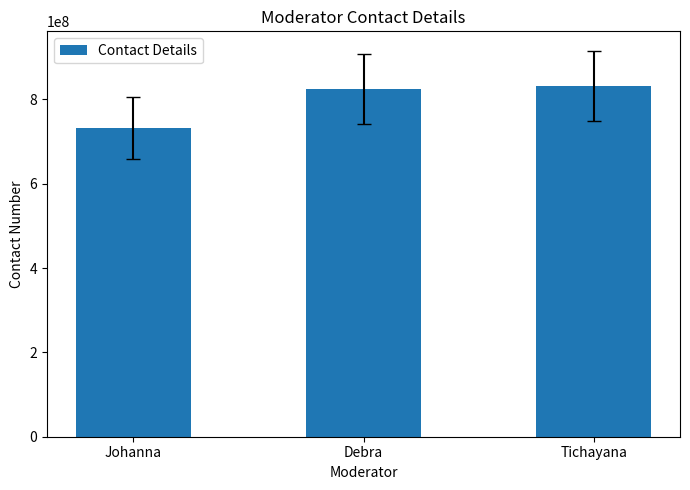

What is the greatest value displayed?

832224050